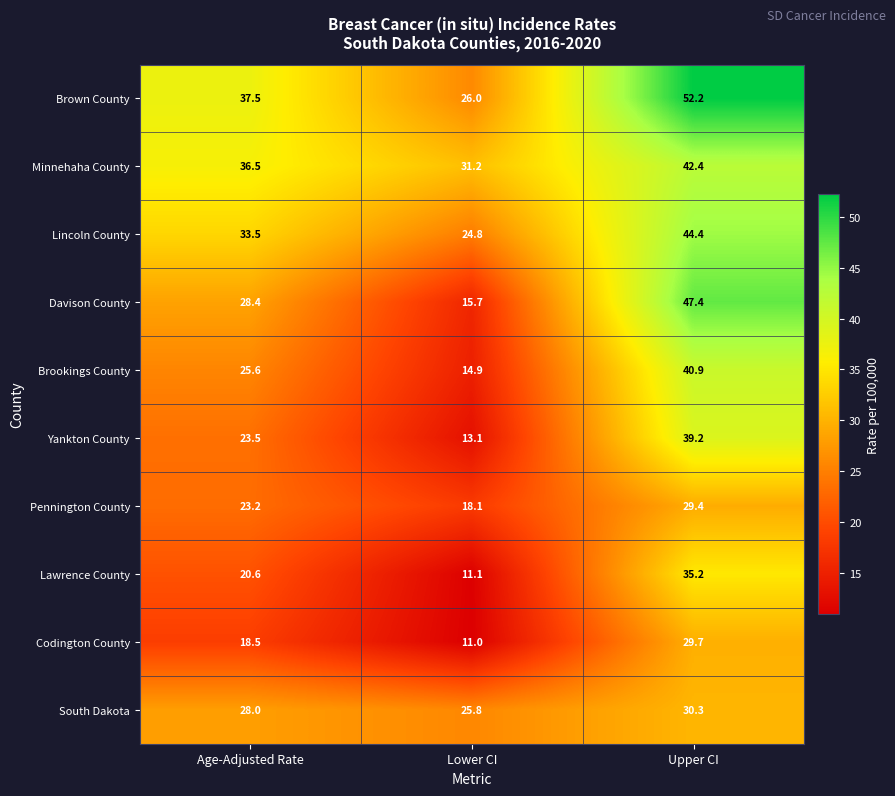

The Codington County series shows 9.6 at Upper CI. True or false?

False